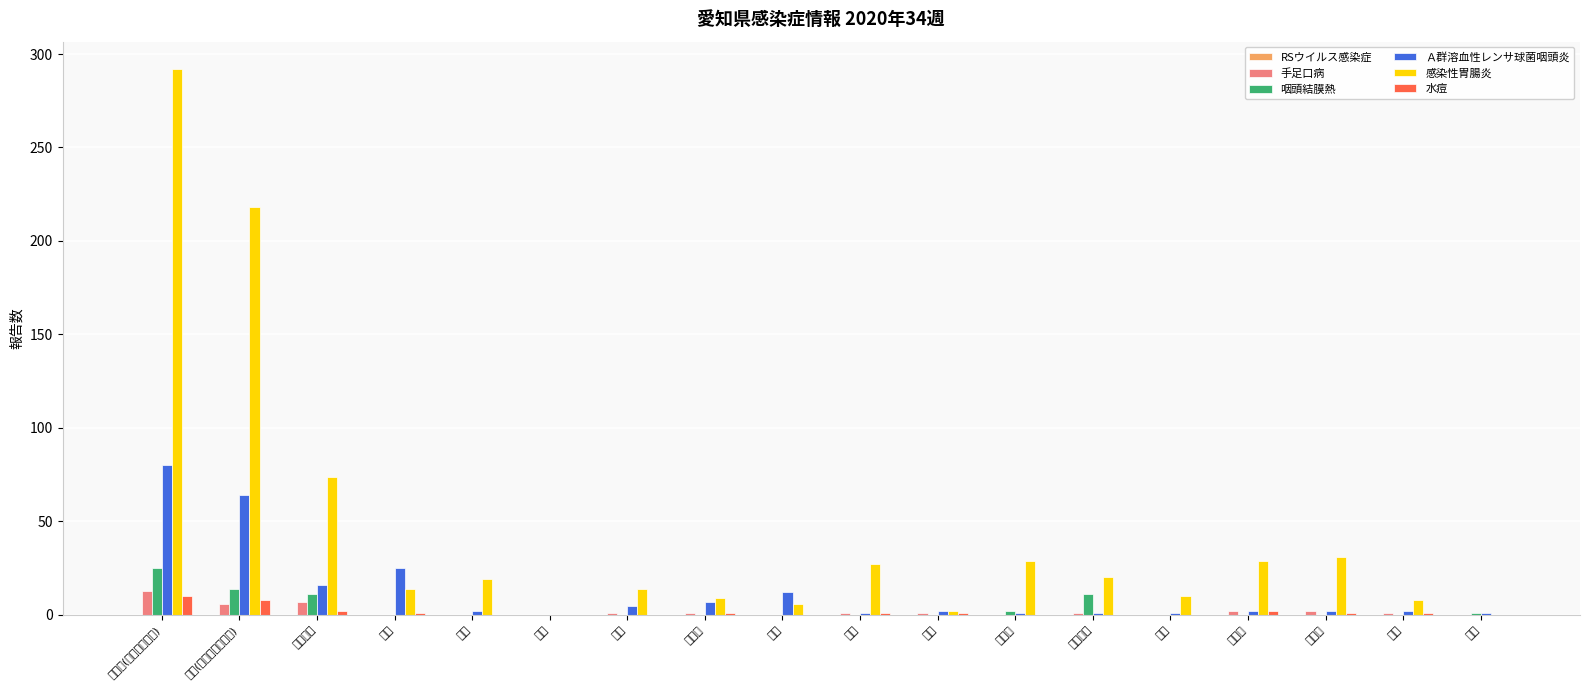

How many values in the 咽頭結膜熱 series exceed 0?

6